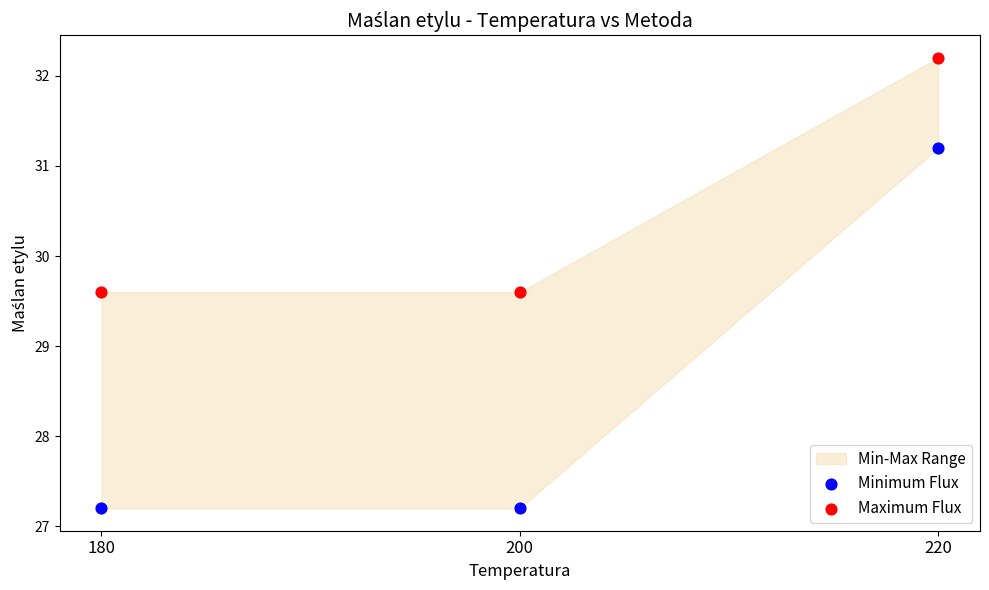

Which series reaches the maximum Y coordinate?

Maximum Flux